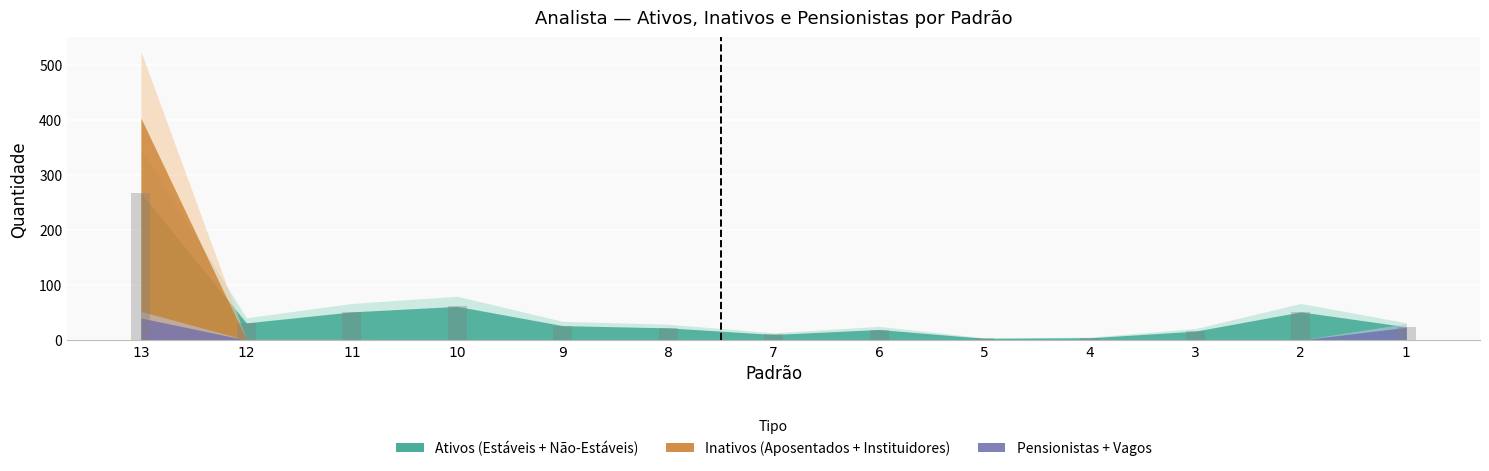

Is it true that the value at 2 is 51?

True